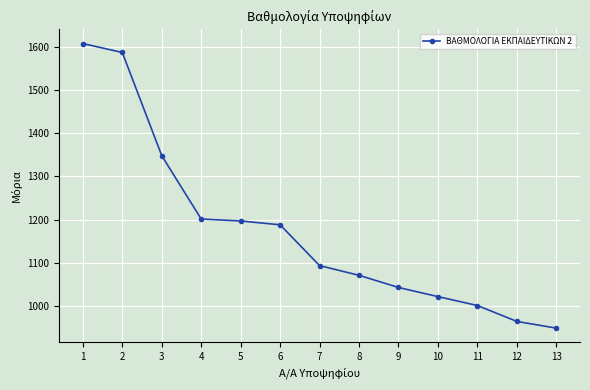

What is the approximate value at 9?

1042.8